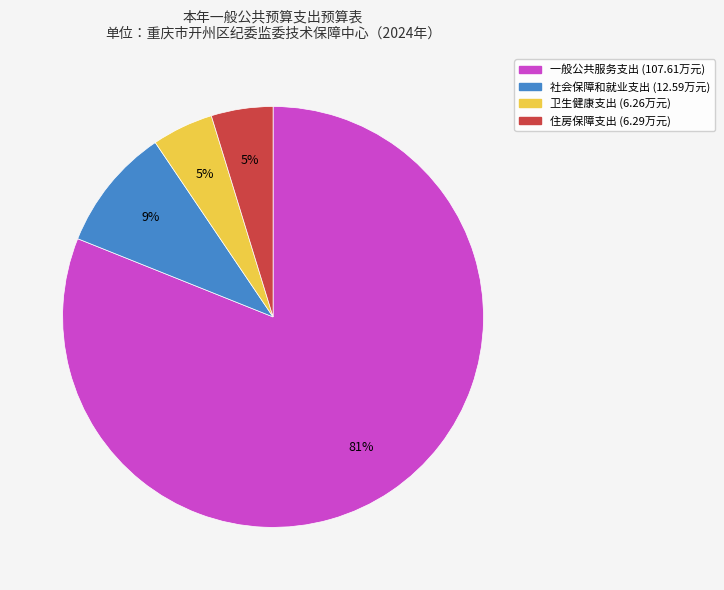

Between 住房保障支出 and 社会保障和就业支出, which is larger?

社会保障和就业支出